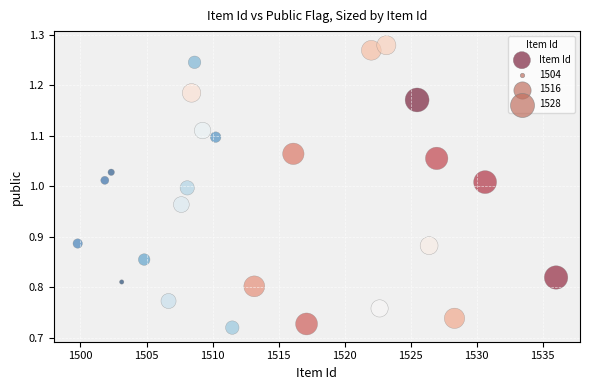

What is the range of Y values (max minus min)?

0.6